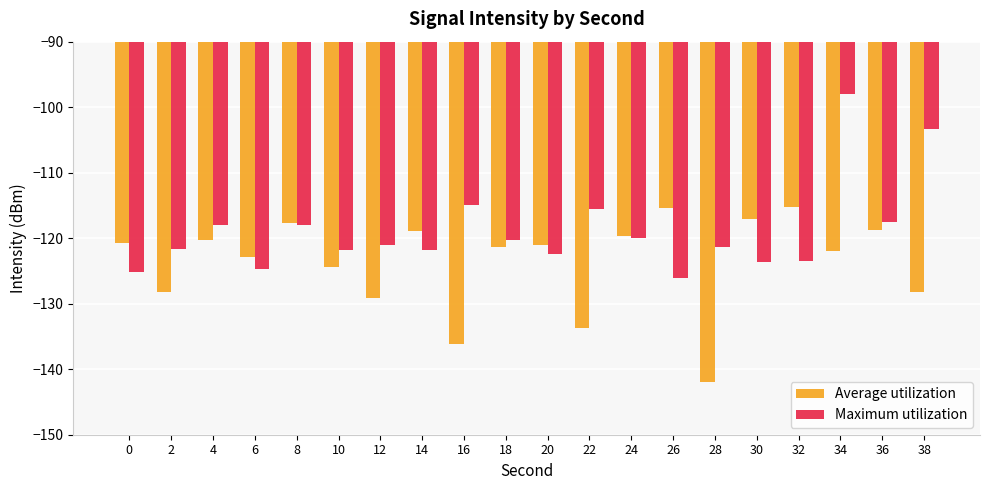

The Average utilization series shows -195.5 at 0. True or false?

False